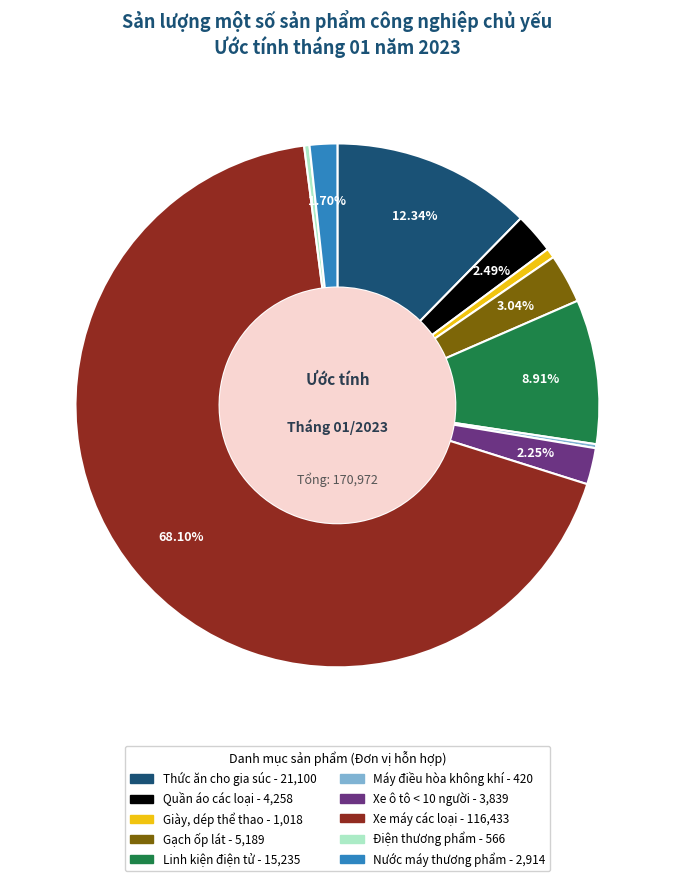

Does any single category account for the majority?

Yes